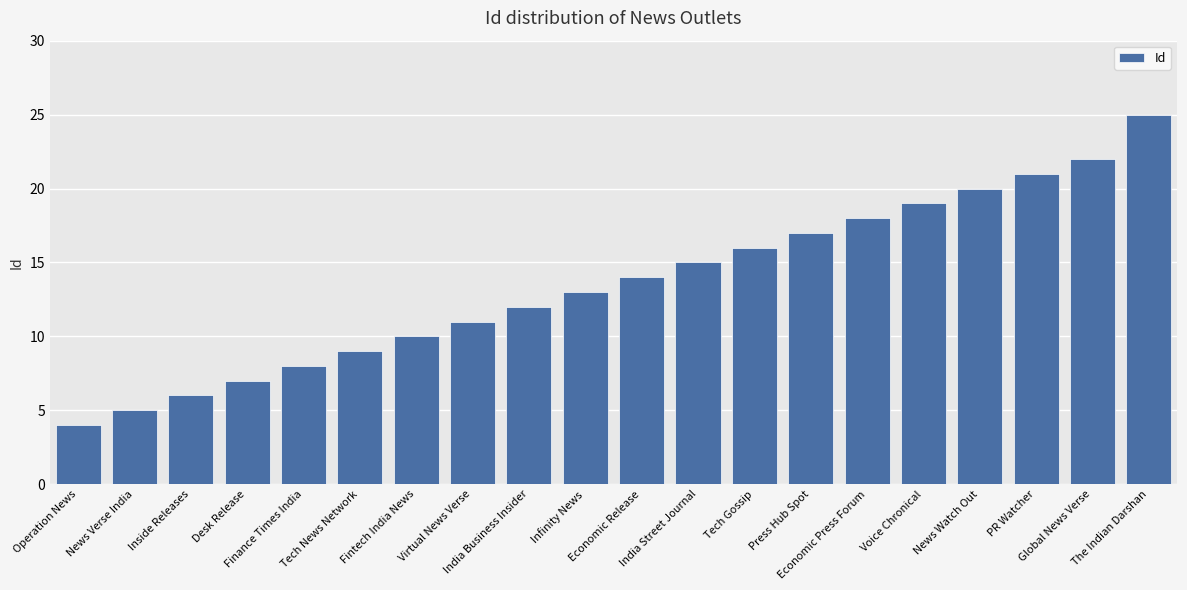

How many values are below 14?

10